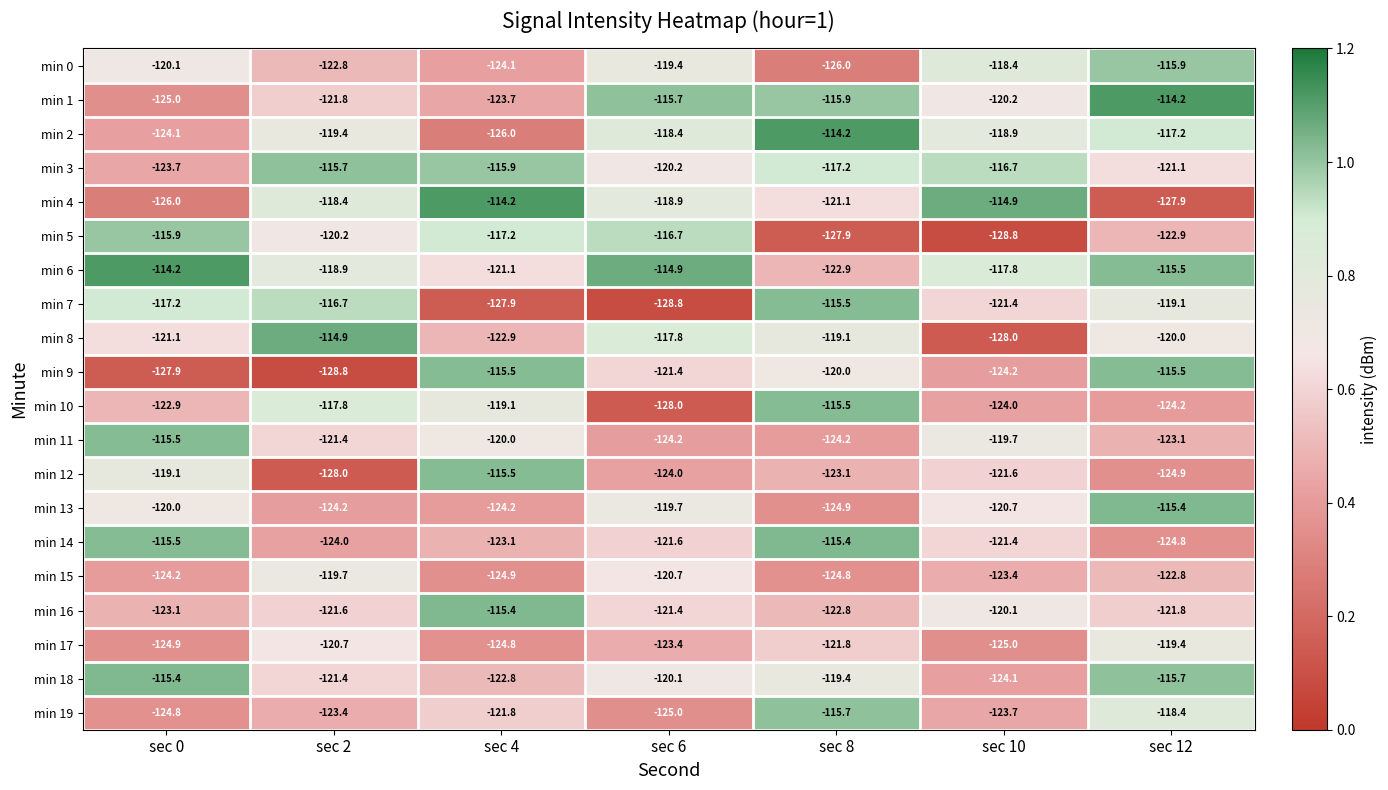

At which category is the sum across all series the highest?

sec 12